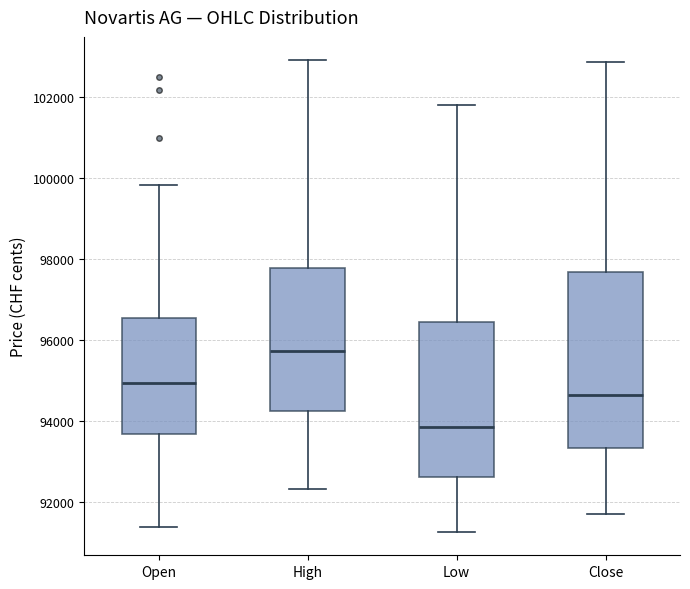

Which box's median line is the lowest?

Low